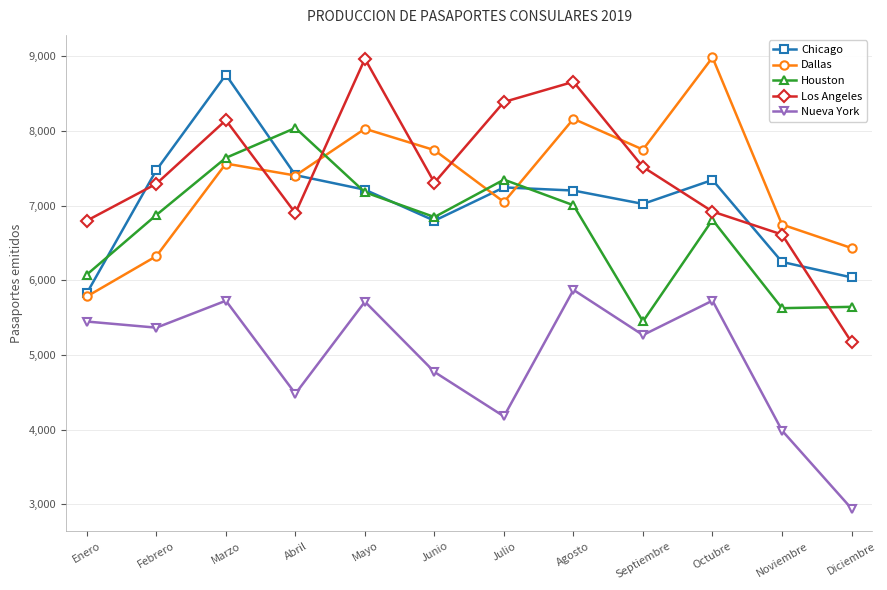

What is the maximum value shown in the chart?

8985